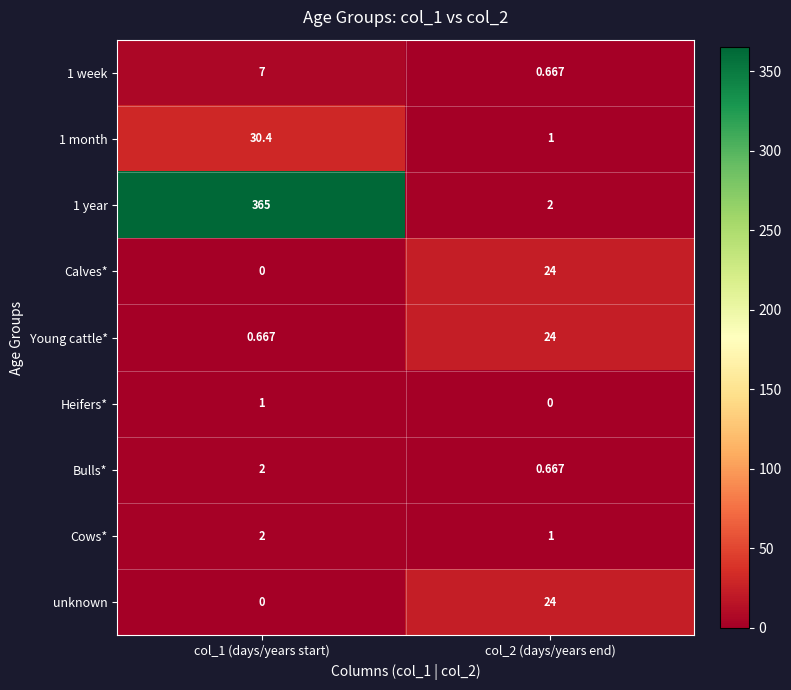

Is the value of 1 month at col_1 (days/years start) greater than the value of Bulls* at col_2 (days/years end)?

Yes